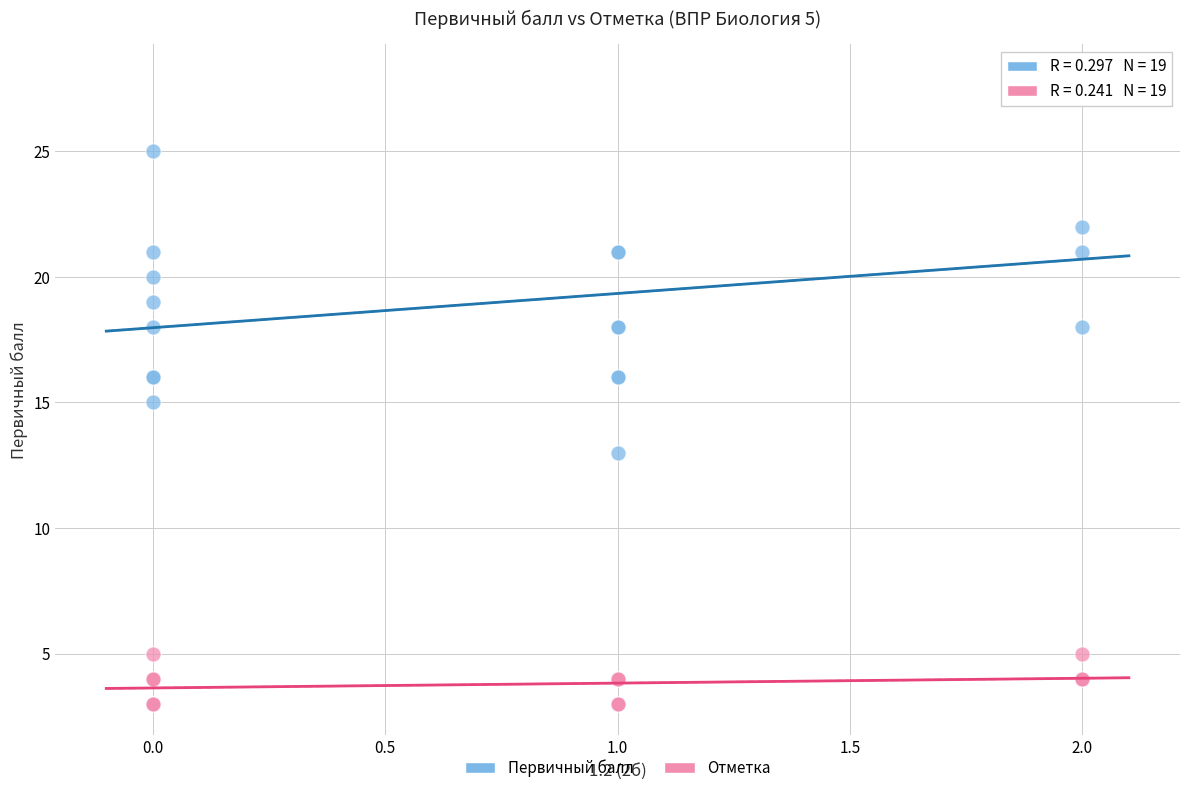

Which series has the largest Y range (max minus min)?

Первичный балл